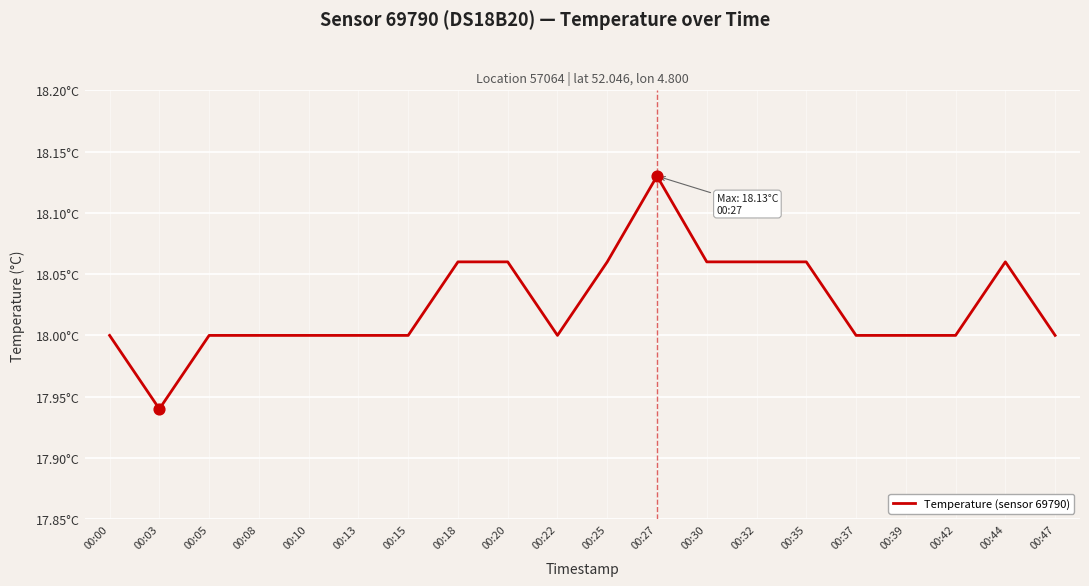

What is the change in value from 00:08 to 00:20?

+0.1